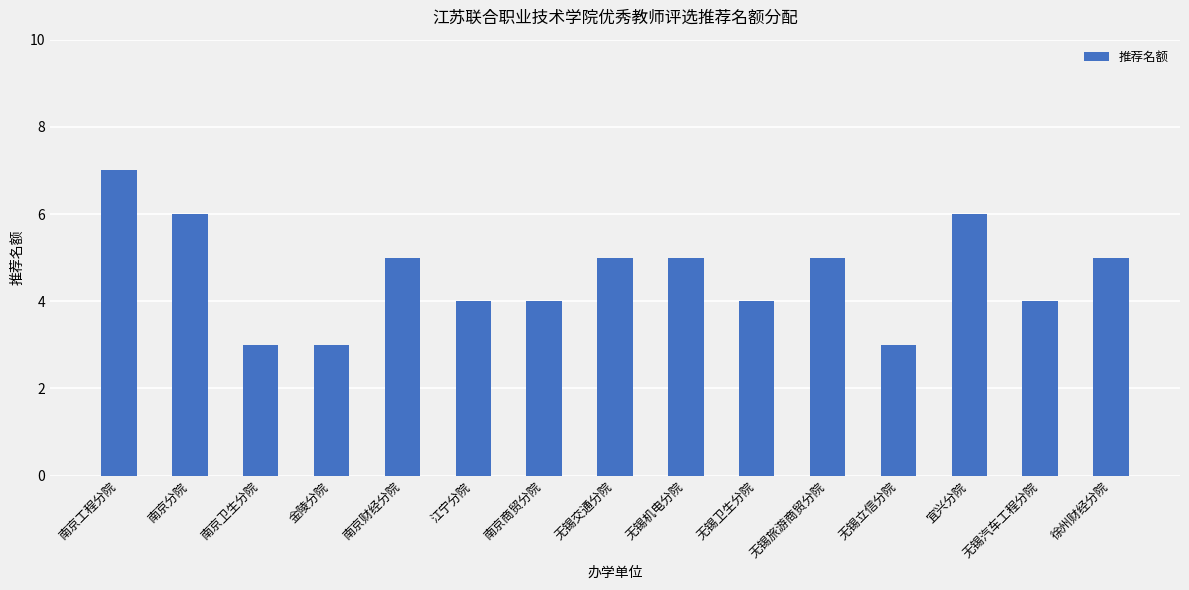

What is the average value?

5